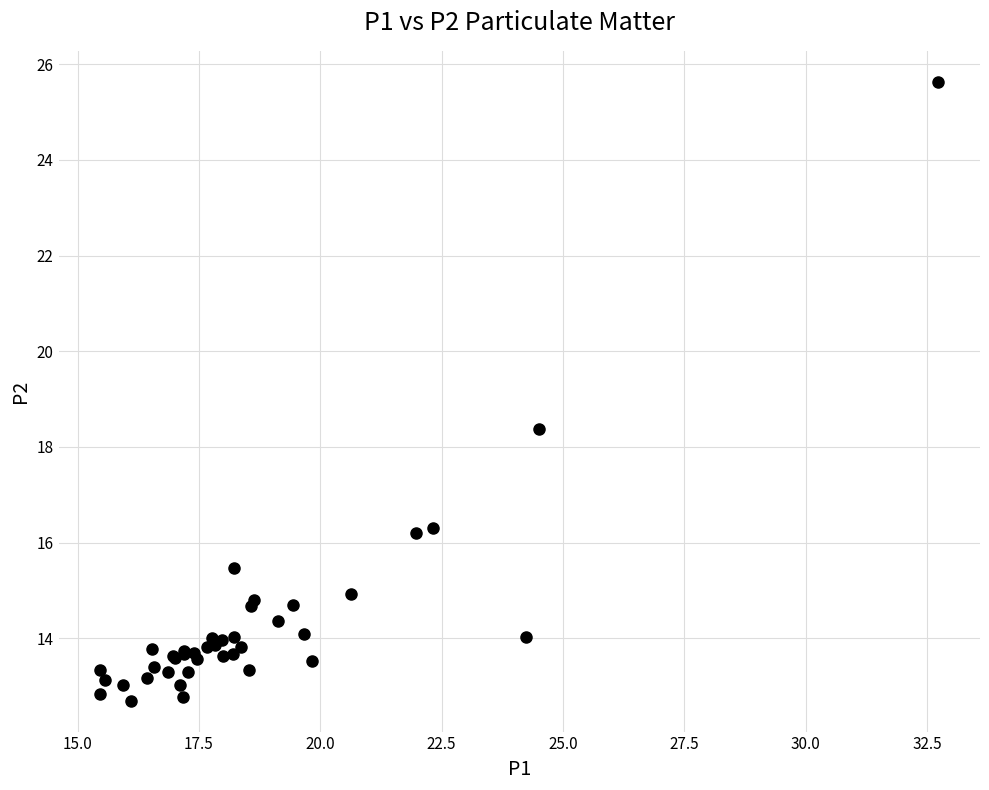

What Y value in the scatter plot is closest to 19?

18.4